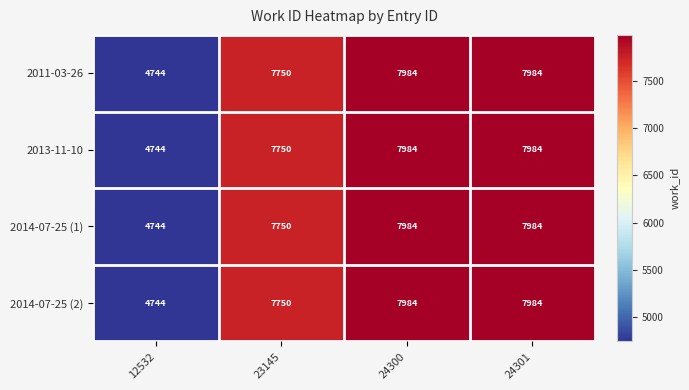

What is the difference between the maximum and second lowest values in the 2014-07-25 (1) series?

234